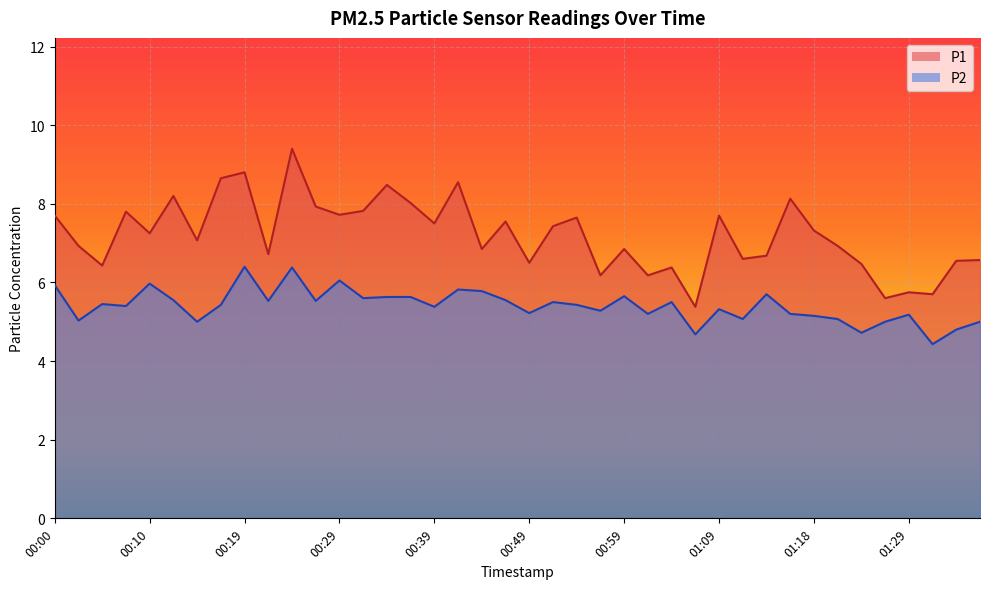

True or false: P2 and P1 cross at least once.

False